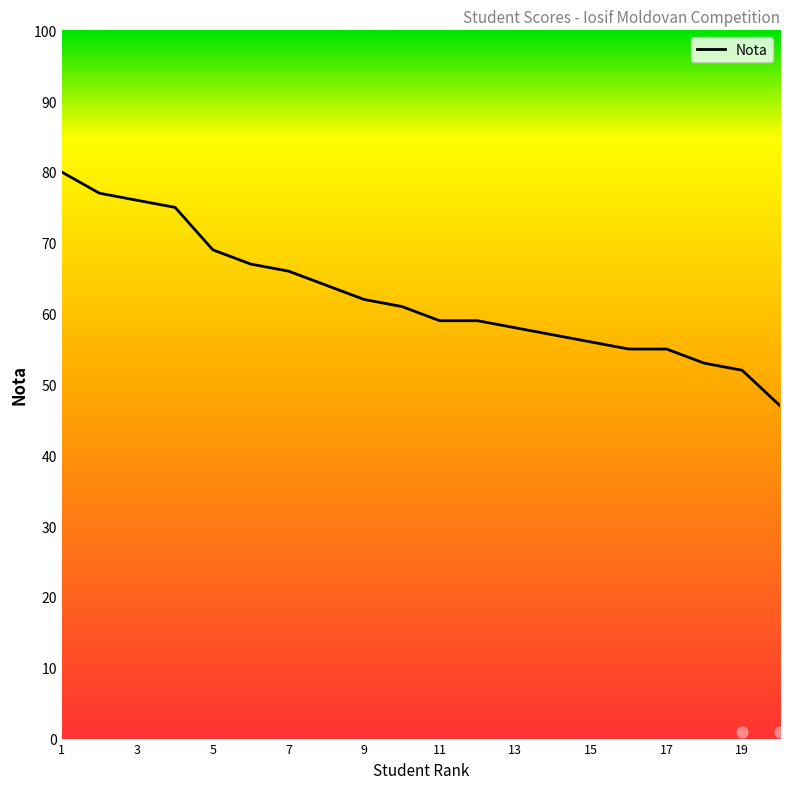

Approximately how many times larger is the value at 7 compared to 19?

1.3